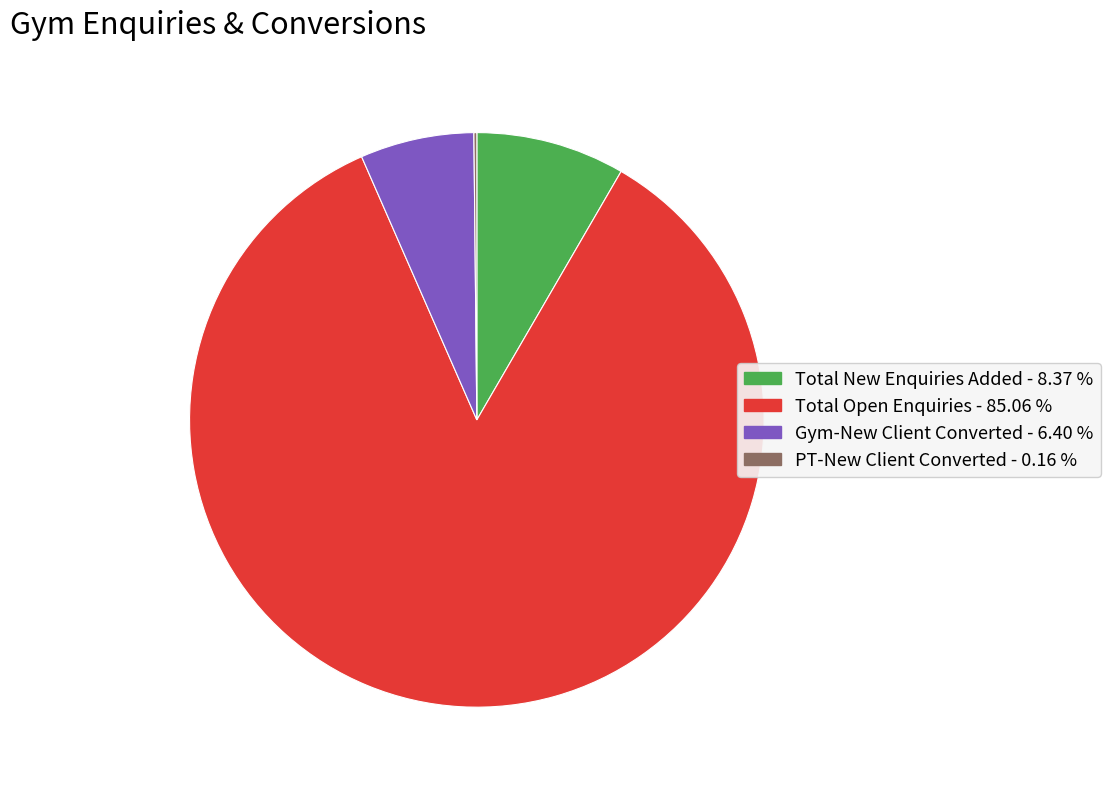

Which slice is the largest?

Total Open Enquiries